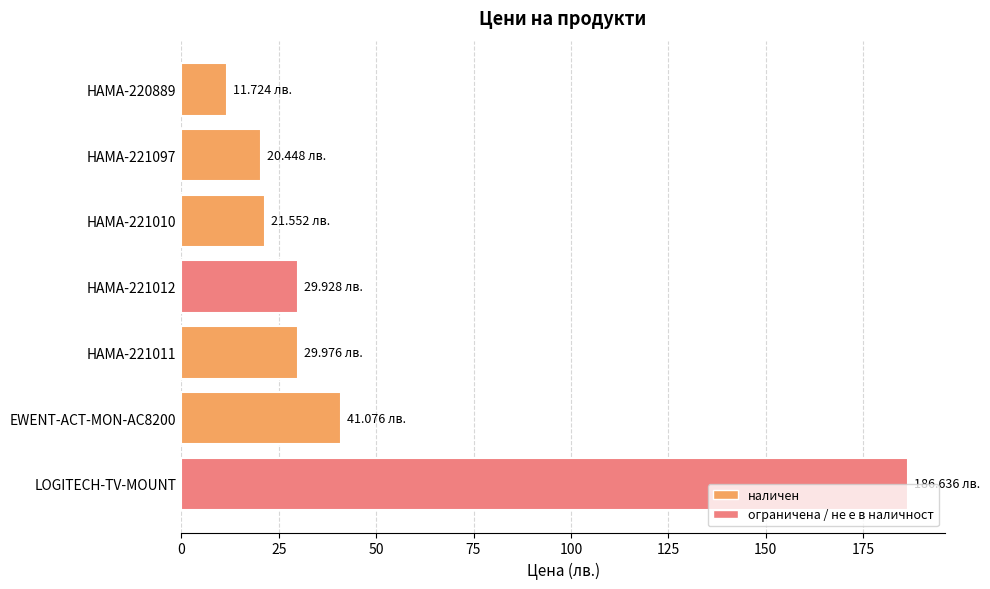

Are the bars grouped side by side (vs. stacked)?

No